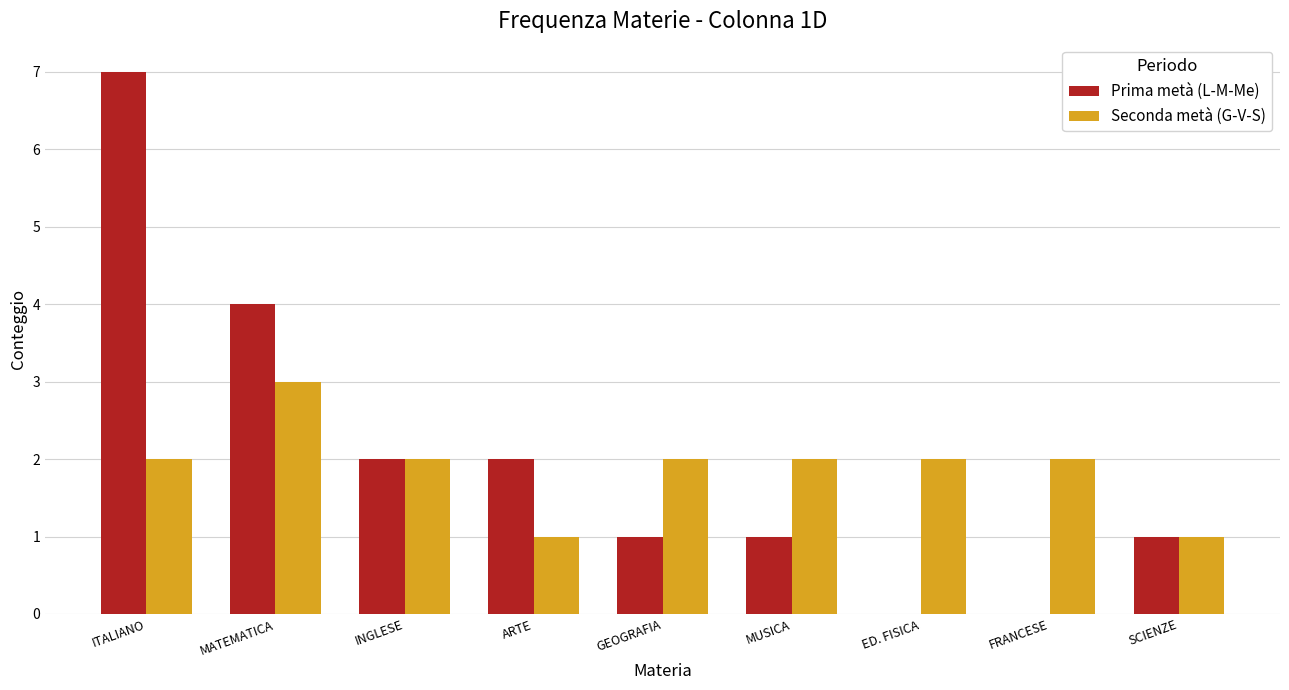

At which category is the sum across all series the highest?

ITALIANO